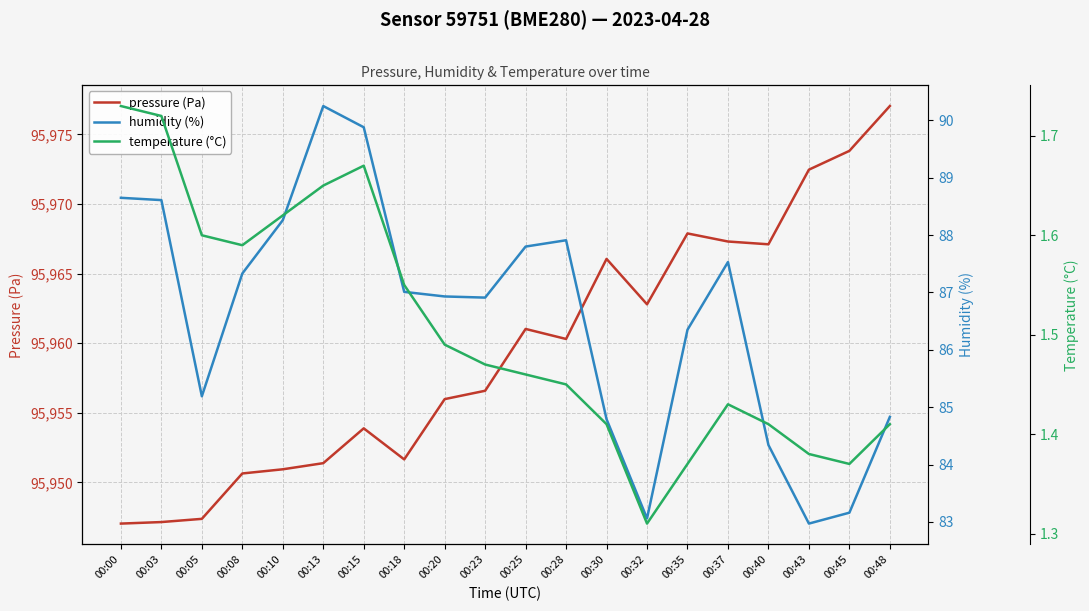

True or false: pressure (Pa) has a value of 39353.1 at 00:25.

False